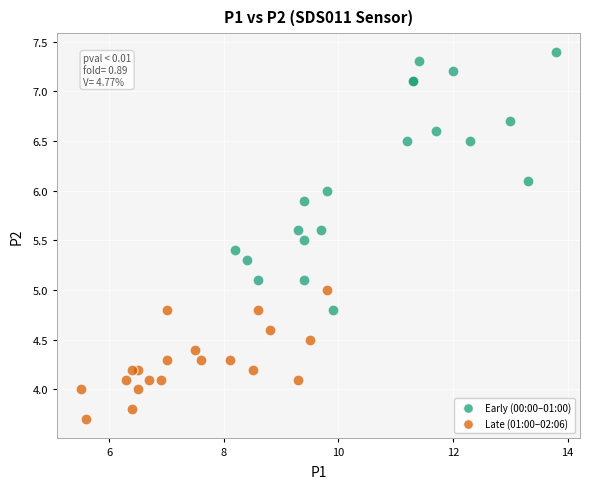

Which series reaches the minimum Y coordinate?

Late (01:00–02:06)